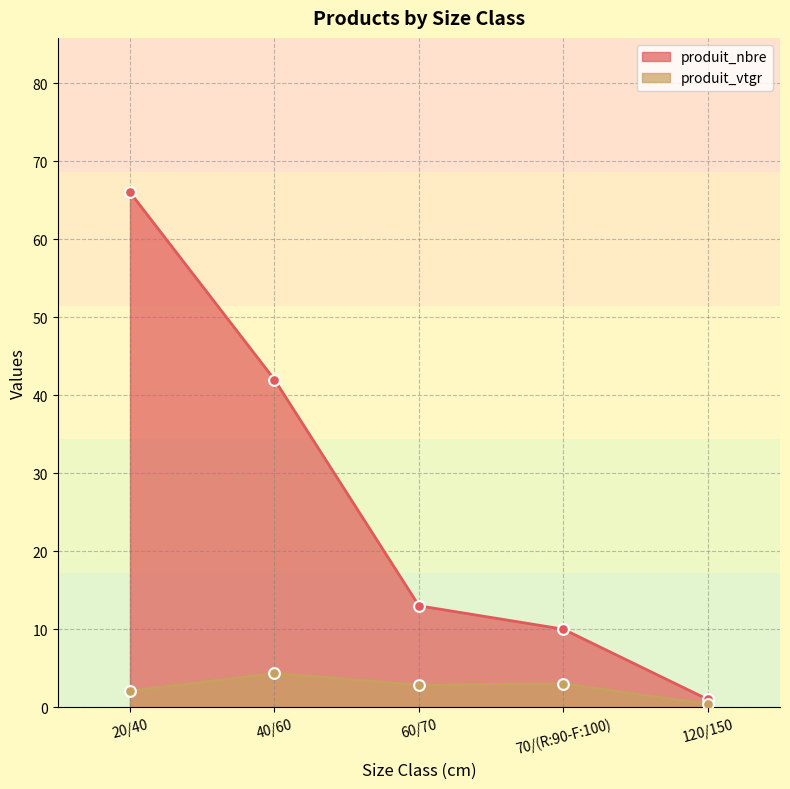

What is the total value across all series at 60/70?

15.8